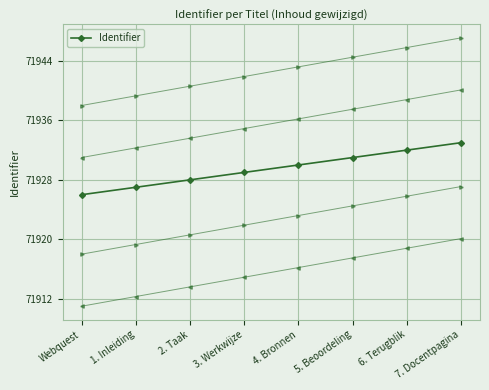

Is it true that the value at 1. Inleiding is 111713?

False